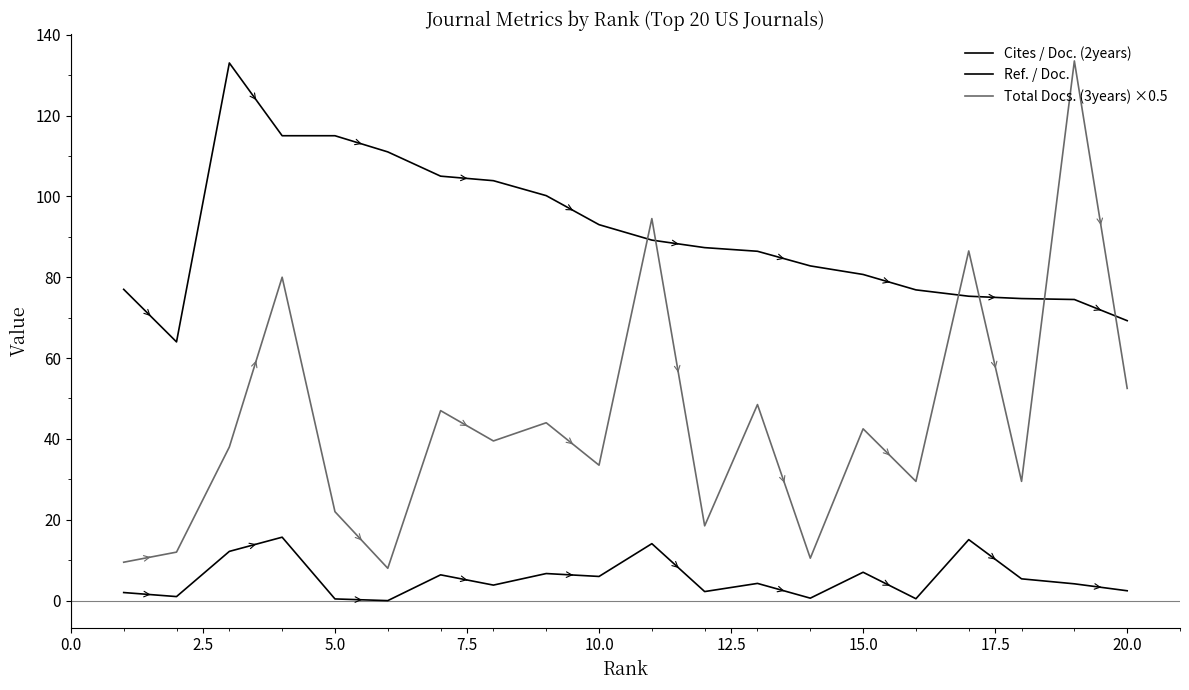

Does the chart display data point markers on the line(s)?

No